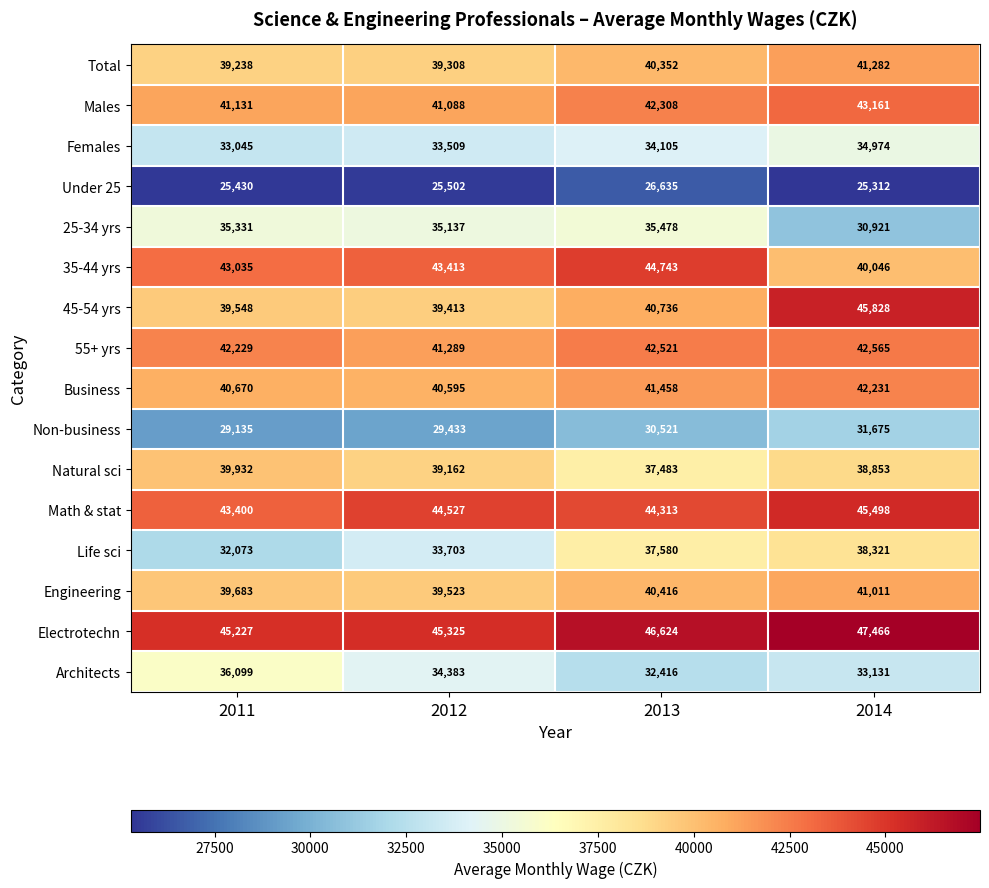

Rank the series by their maximum value, from lowest to highest.

Under 25, Non-business, Females, 25-34 yrs, Architects, Life sci, Natural sci, Engineering, Total, Business, 55+ yrs, Males, 35-44 yrs, Math & stat, 45-54 yrs, Electrotechn